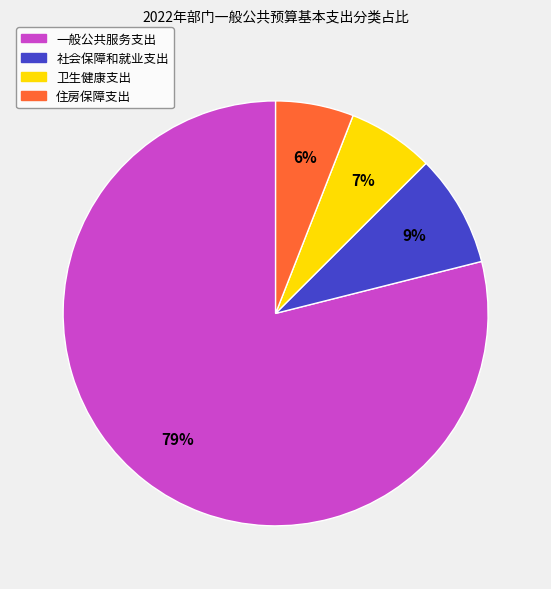

To the nearest percent, what percentage of the pie is 社会保障和就业支出?

9%